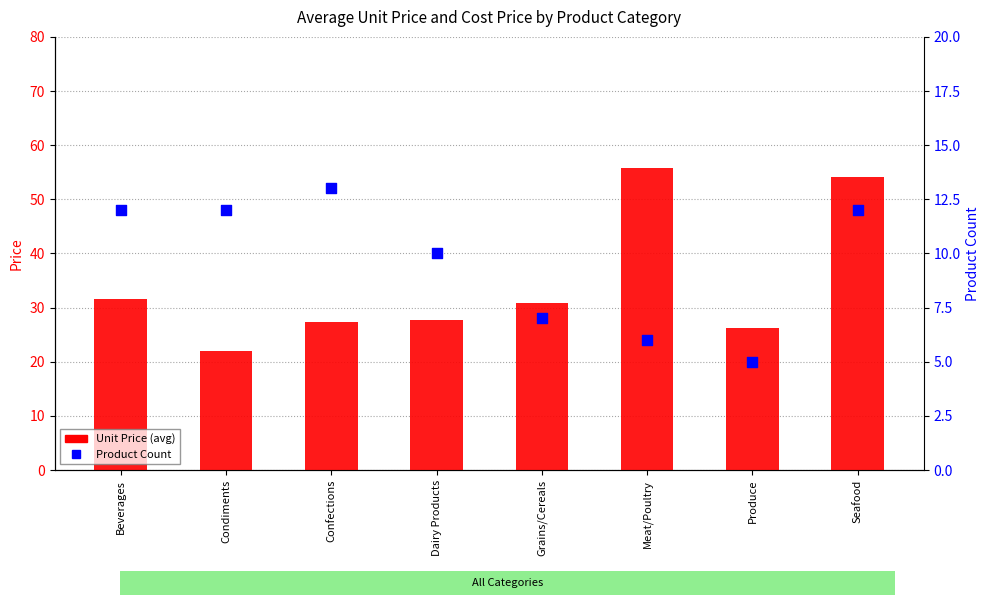

Which series has the largest total across all categories?

Unit Price